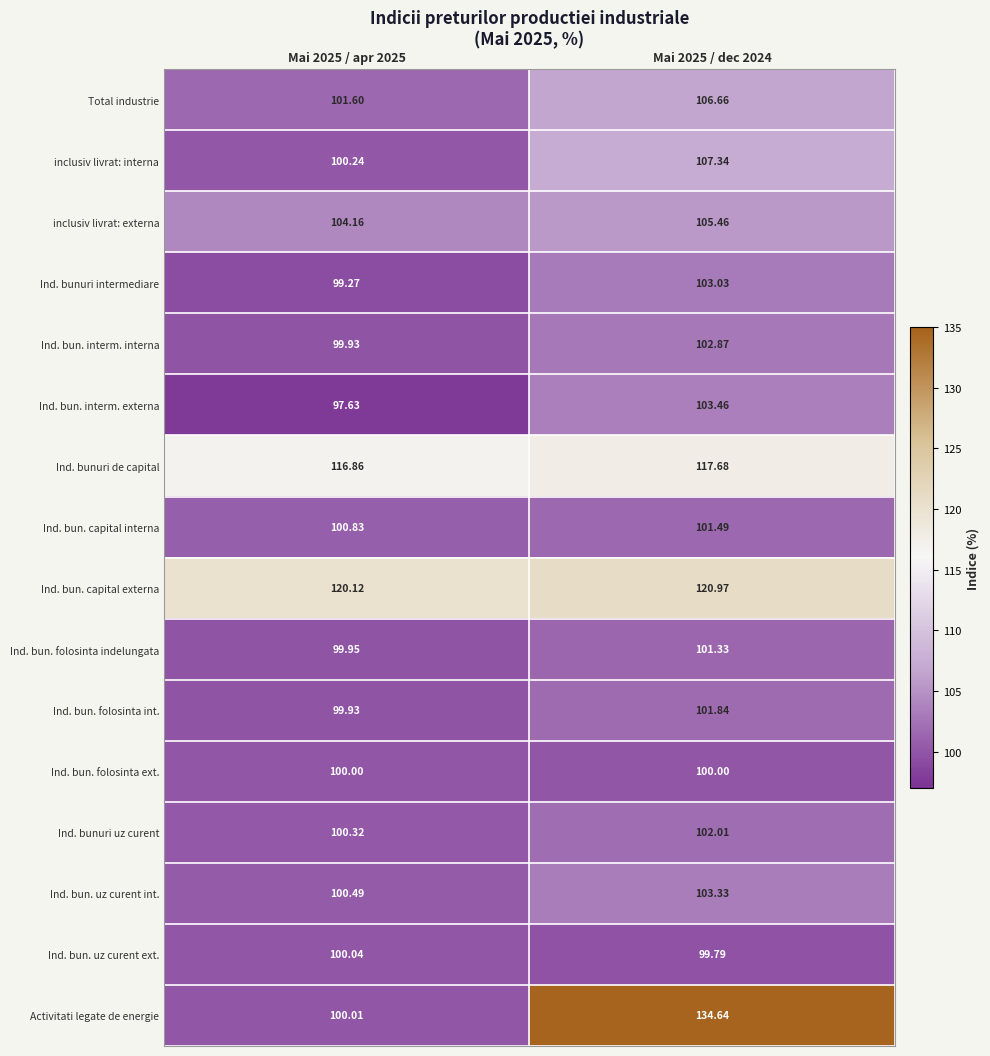

Which series has the widest spread of values?

Activitati legate de energie